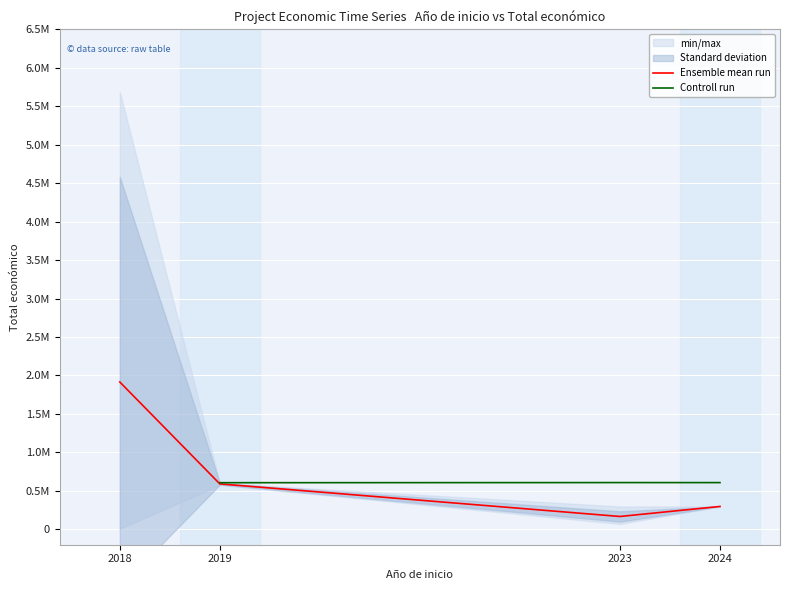

Which series has the largest total across all categories?

Ensemble mean run